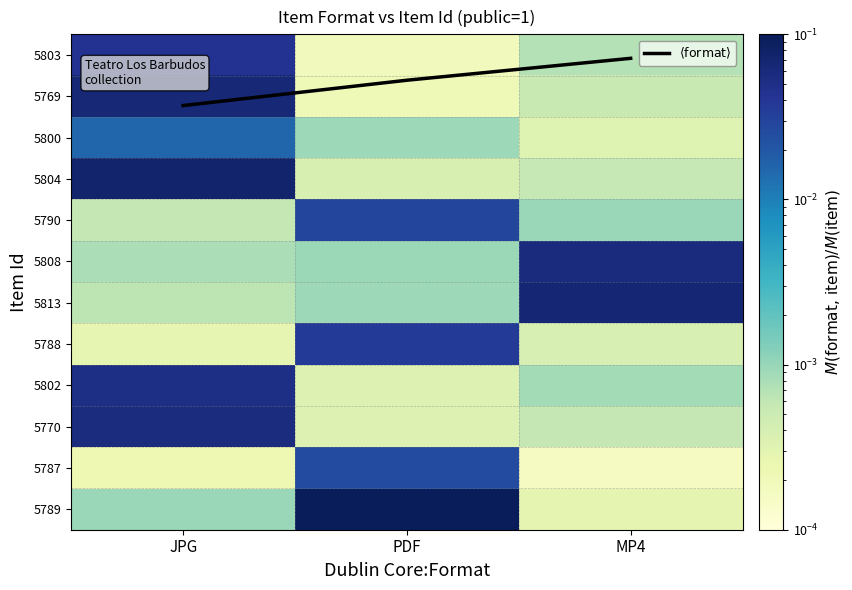

At MP4, list the series in order from largest to smallest.

$\langle \mathrm{format} \rangle$, 5813, 5808, 5790, 5802, 5803, 5770, 5804, 5769, 5788, 5800, 5789, 5787